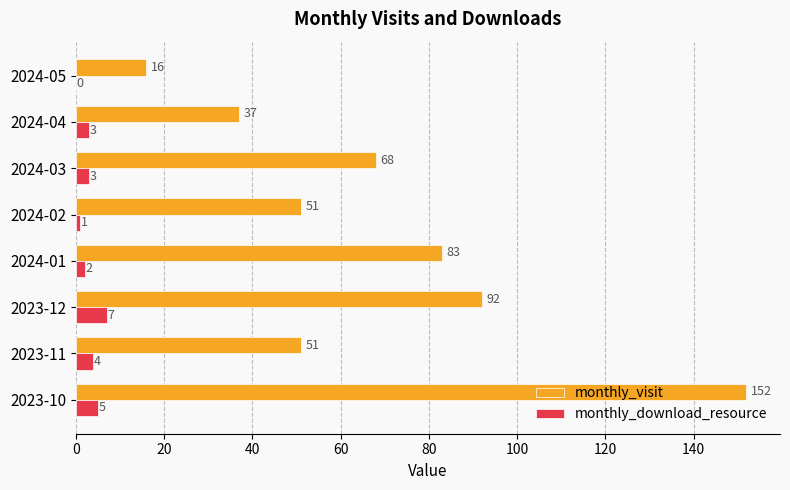

What is the approximate value of monthly_download_resource at 2023-12?

7